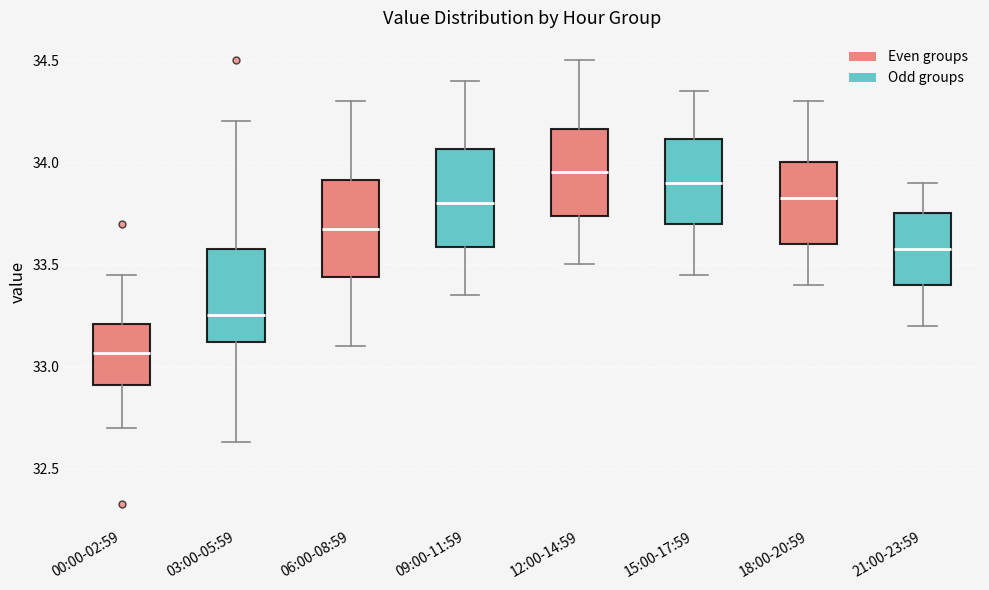

Which box's median line is the highest?

12:00-14:59